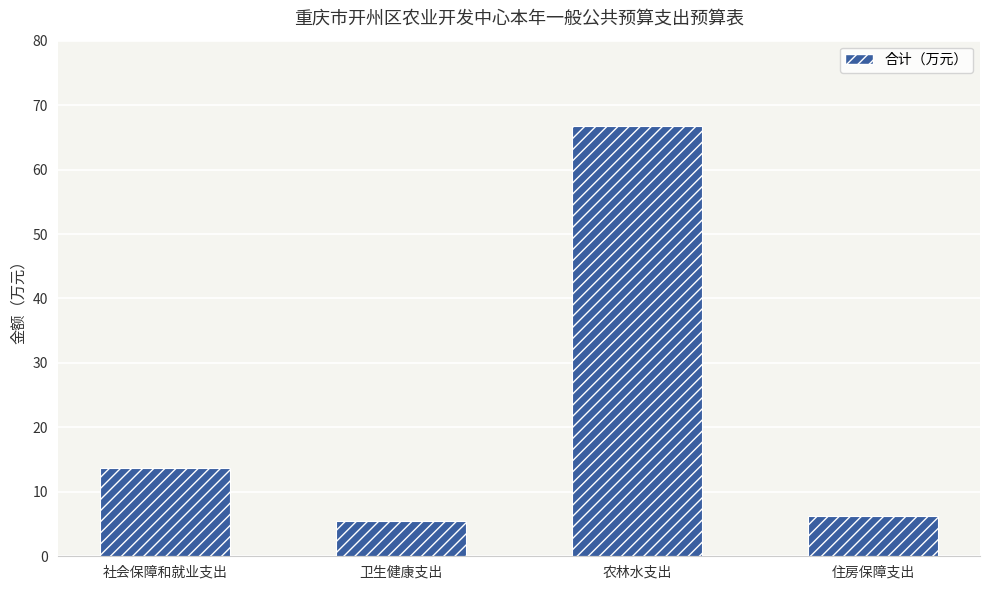

The value at 农林水支出 is 66.7. True or false?

True